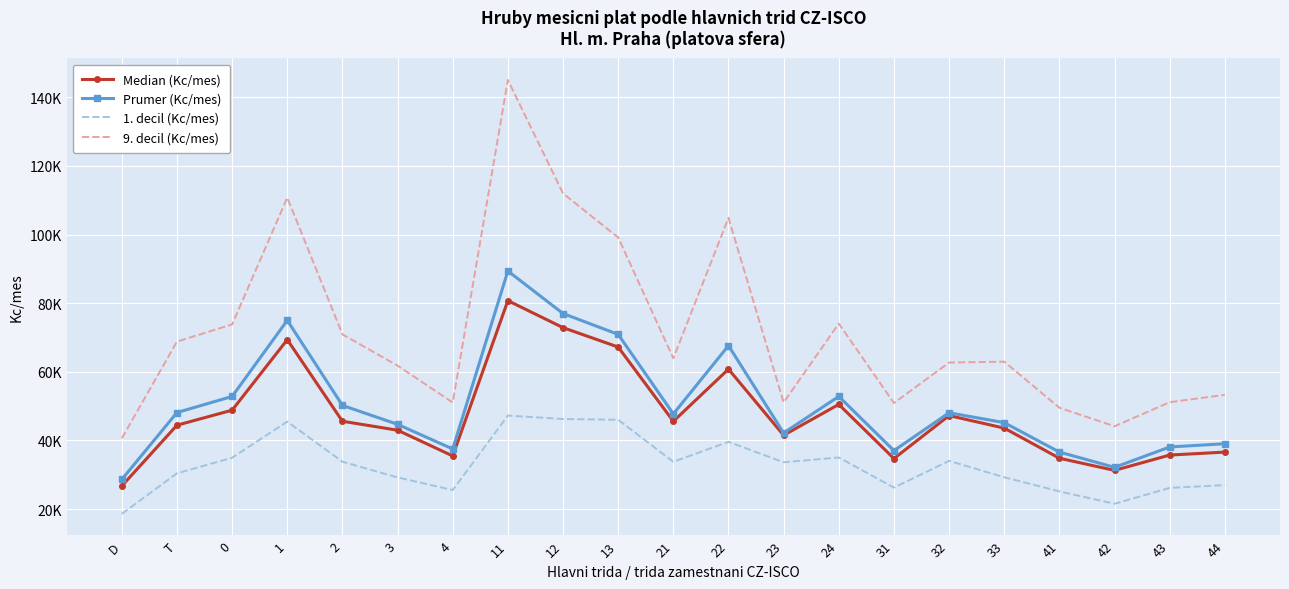

What is the sum of all 9. decil (Kc/mes) values?

1502410.7